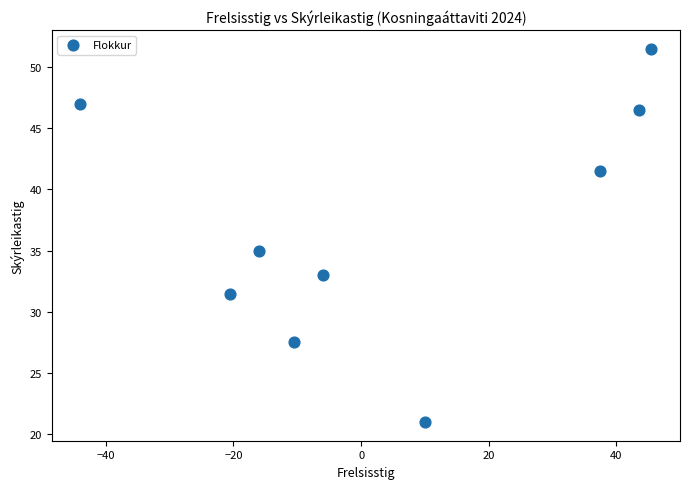

What is the average Y value?

37.2